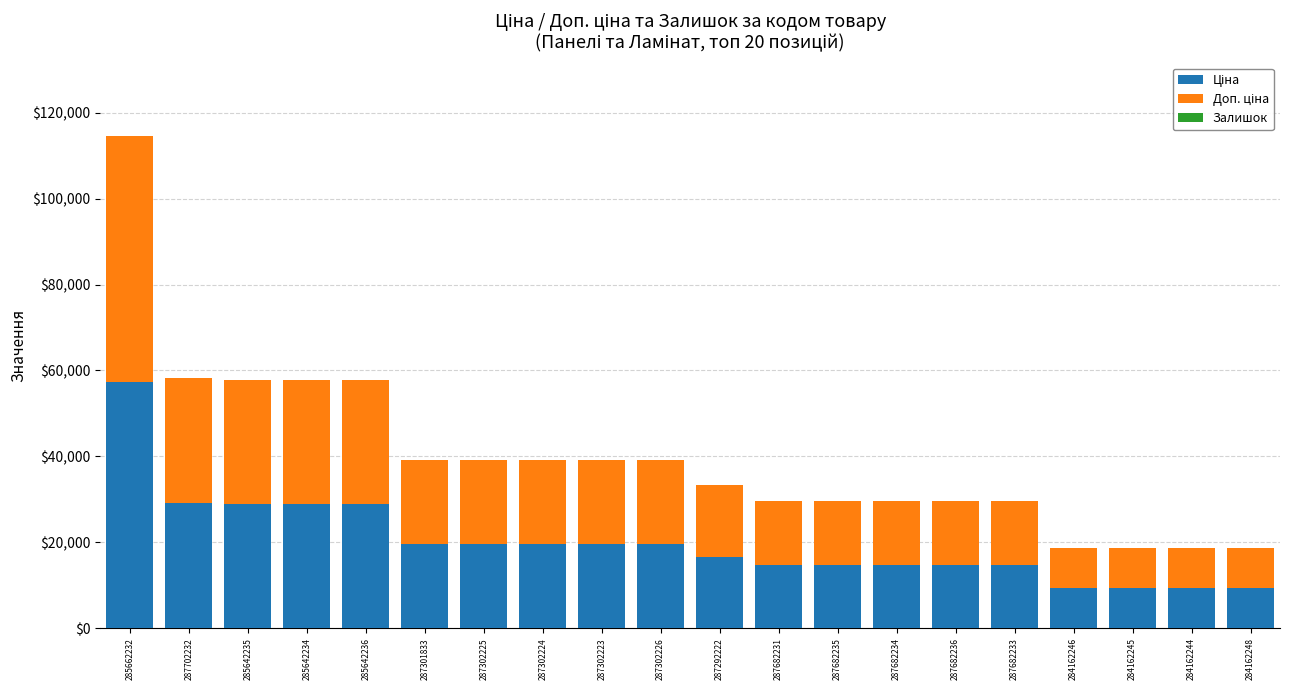

What is the total value across all series at 284162248?

18580.9